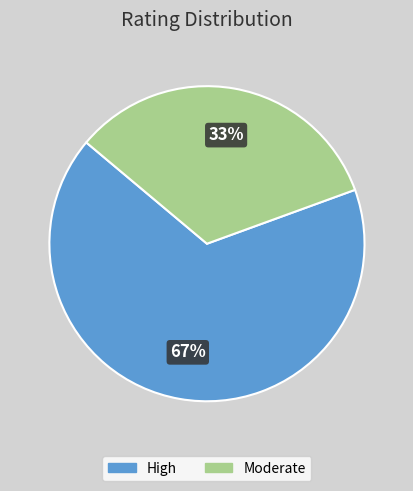

To the nearest percent, what percentage of the pie is Moderate?

33%